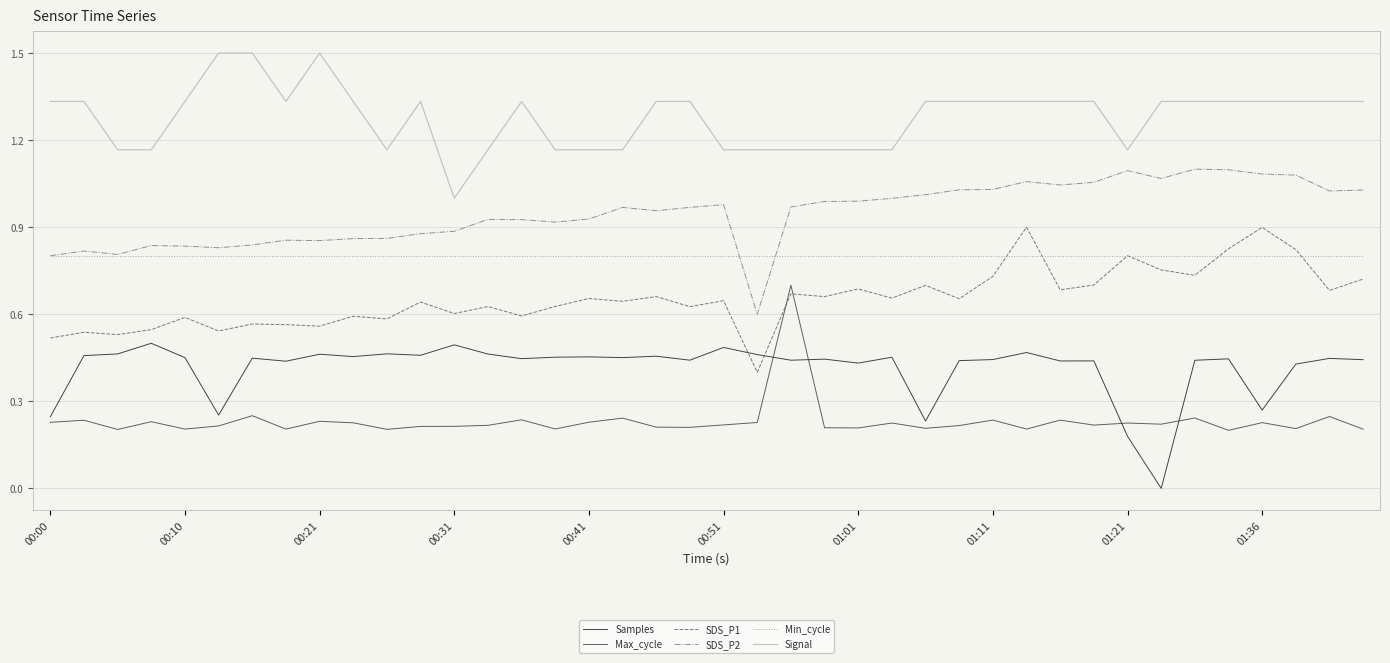

Which series has the largest total across all categories?

Signal